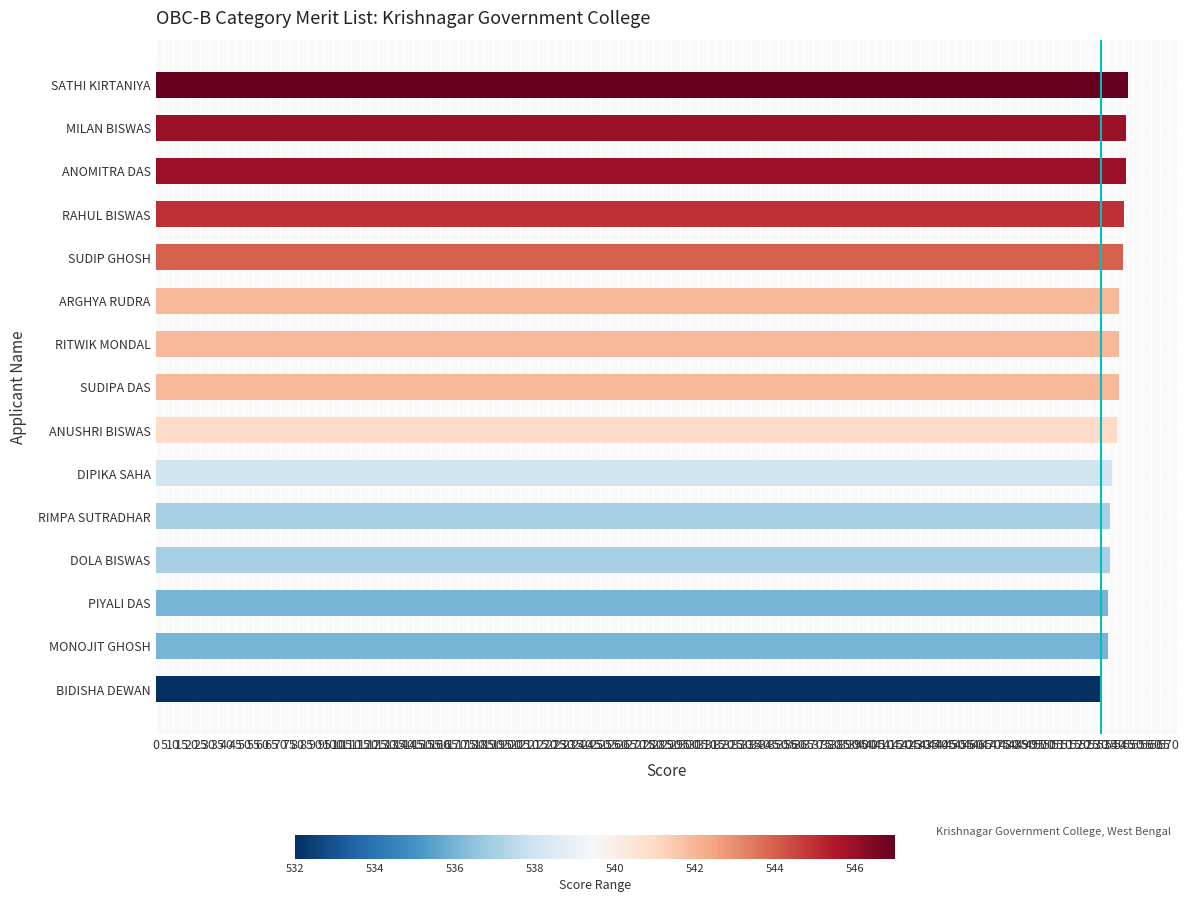

What is the sum of all values?

8111